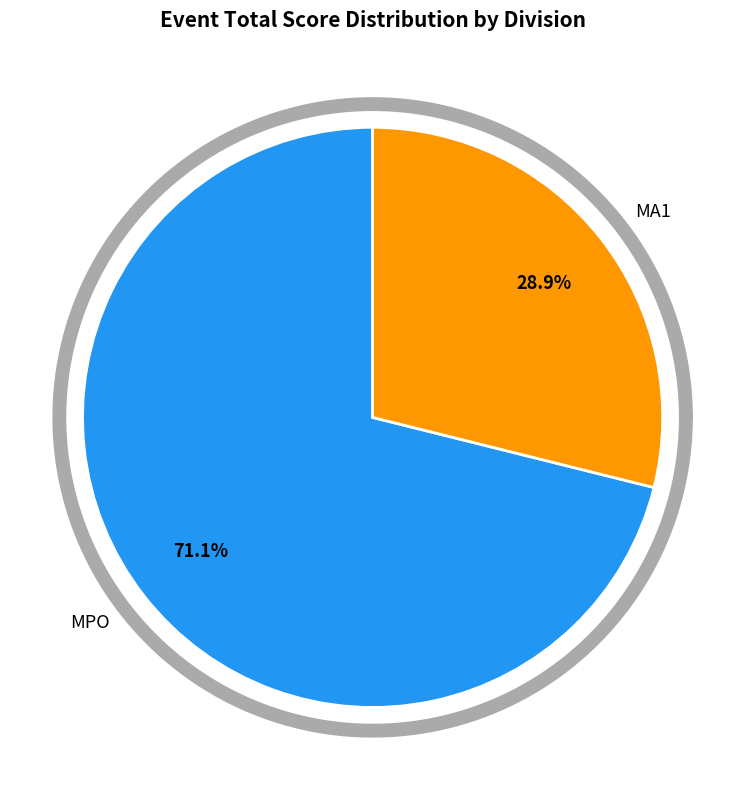

Does Pat K account for over 50% of the chart?

No